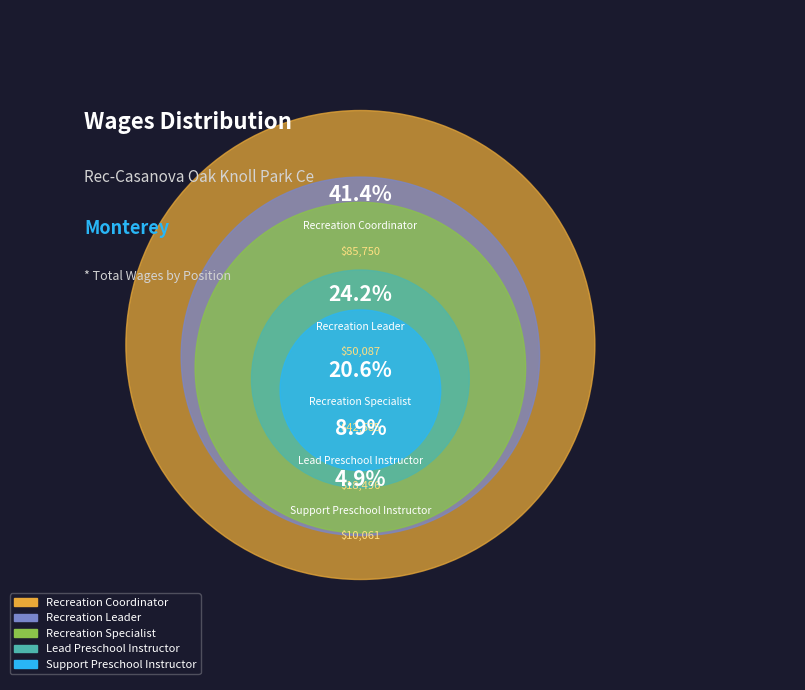

What is the change in value from Lead Preschool Instructor to Support Preschool Instructor?

-8435